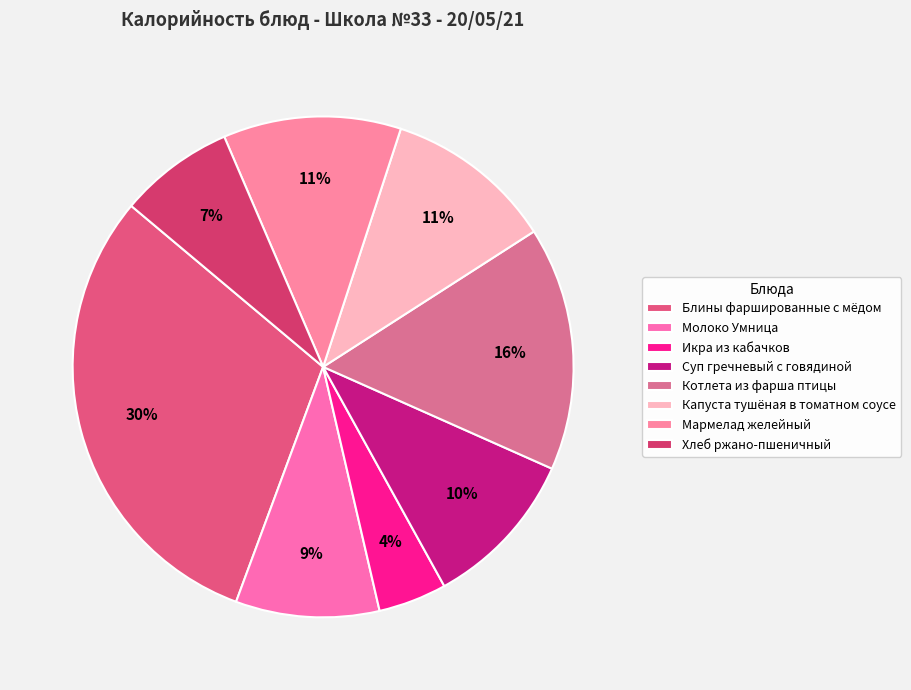

How many segments does this pie chart have?

8